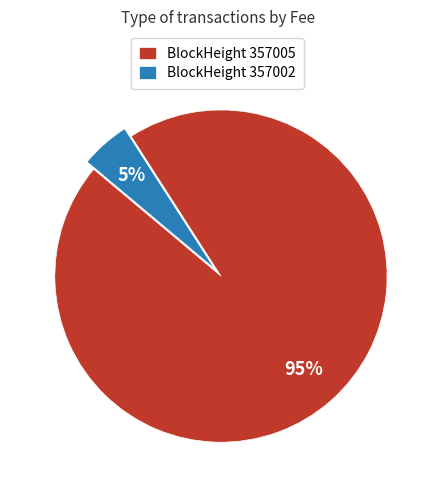

Rank the categories by value from highest to lowest.

BlockHeight 357005, BlockHeight 357002